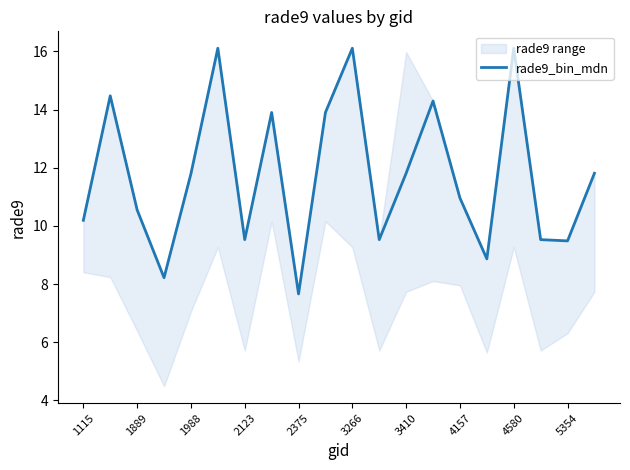

What is the difference between the maximum and minimum values?

8.4